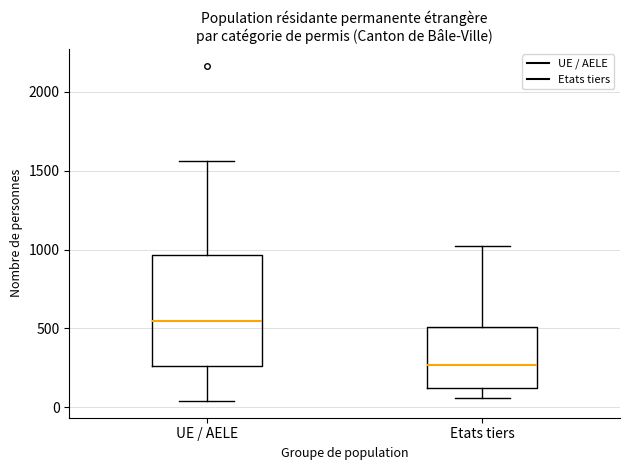

Which box has the lowest median line?

Etats tiers